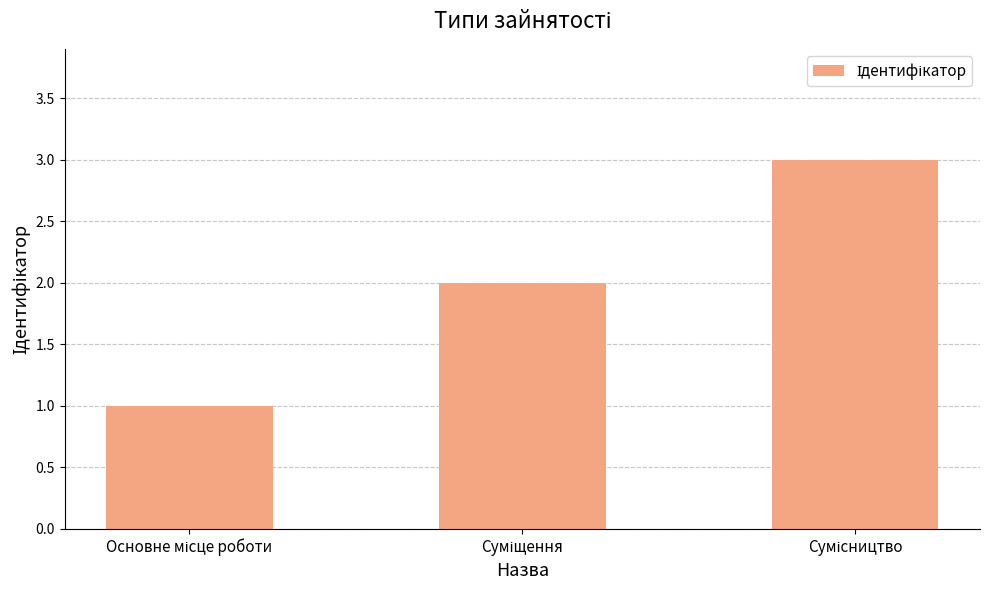

Are the bars horizontal?

No